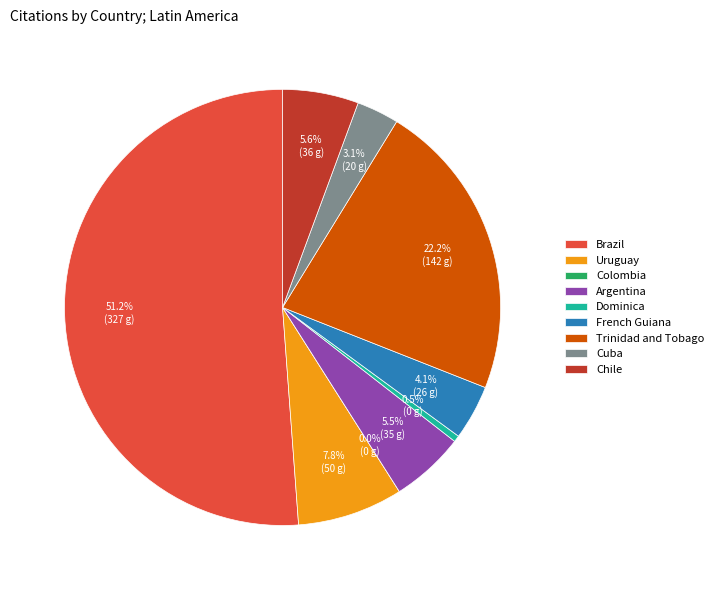

What percentage is the Chile slice, to the nearest percent?

6%